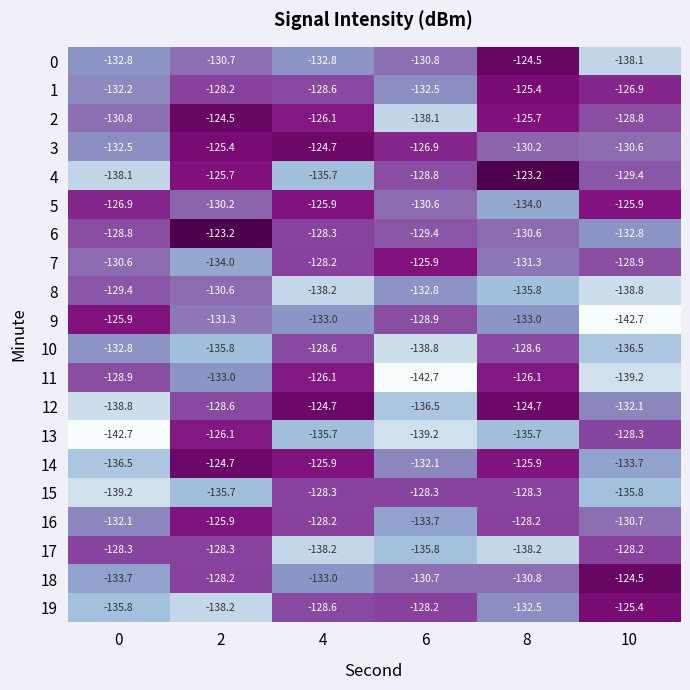

What is the spread (max minus min) of values at 0?

16.8